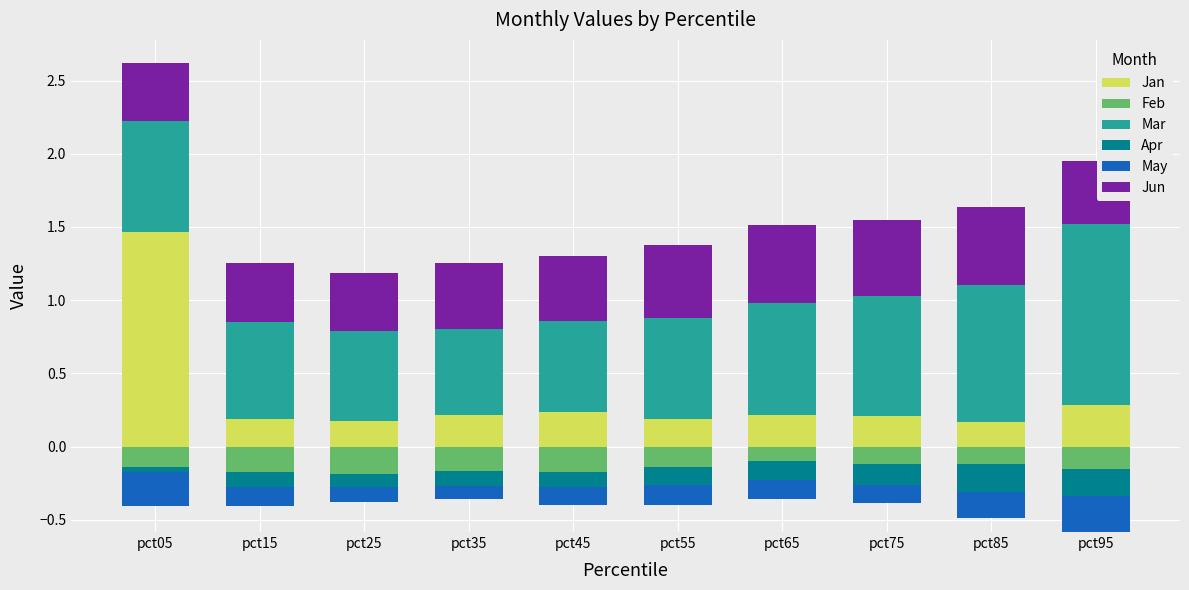

What are all the series names shown in the legend?

Jan, Feb, Mar, Apr, May, Jun